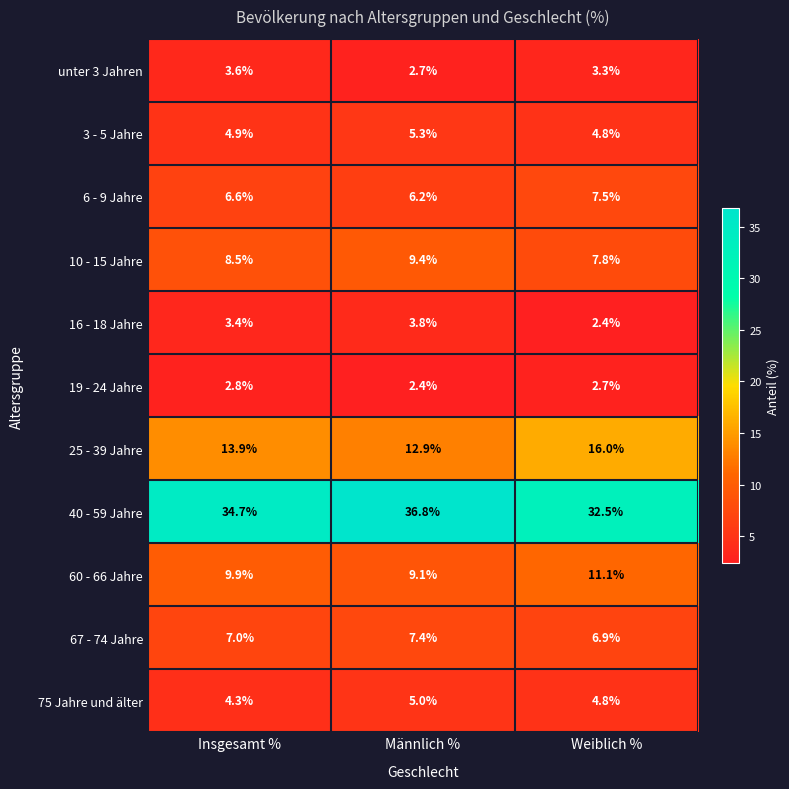

Which category has the highest value in the 75 Jahre und älter series?

Männlich %